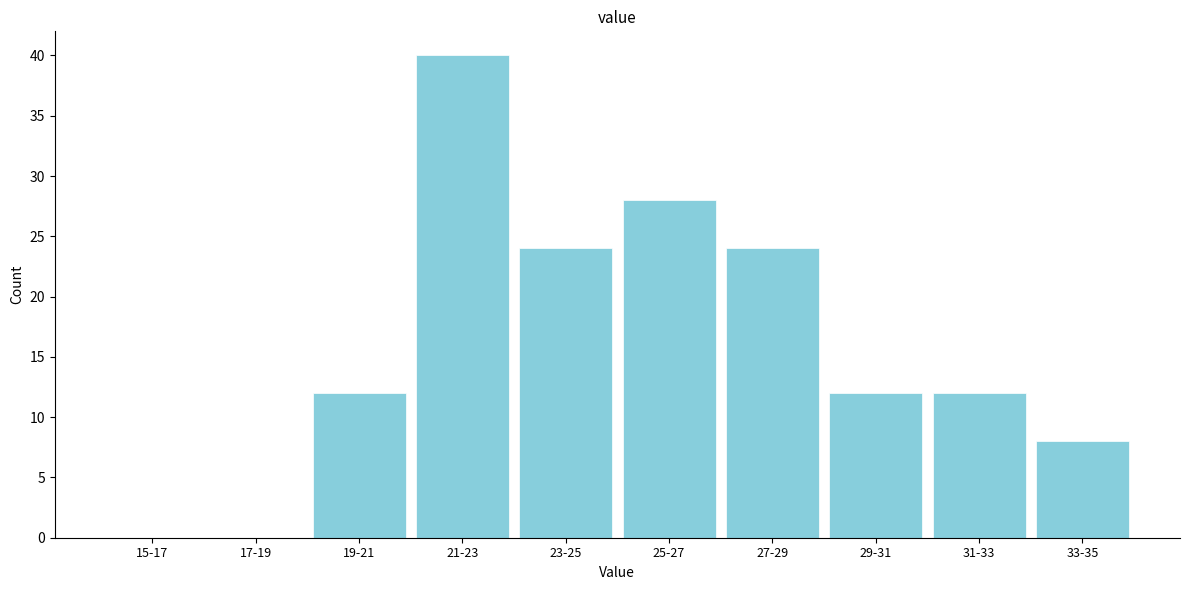

Reading left to right, transcribe all the data shown in this chart.

15-17=0	17-19=0	19-21=12	21-23=40	23-25=24	25-27=28	27-29=24	29-31=12	31-33=12	33-35=8